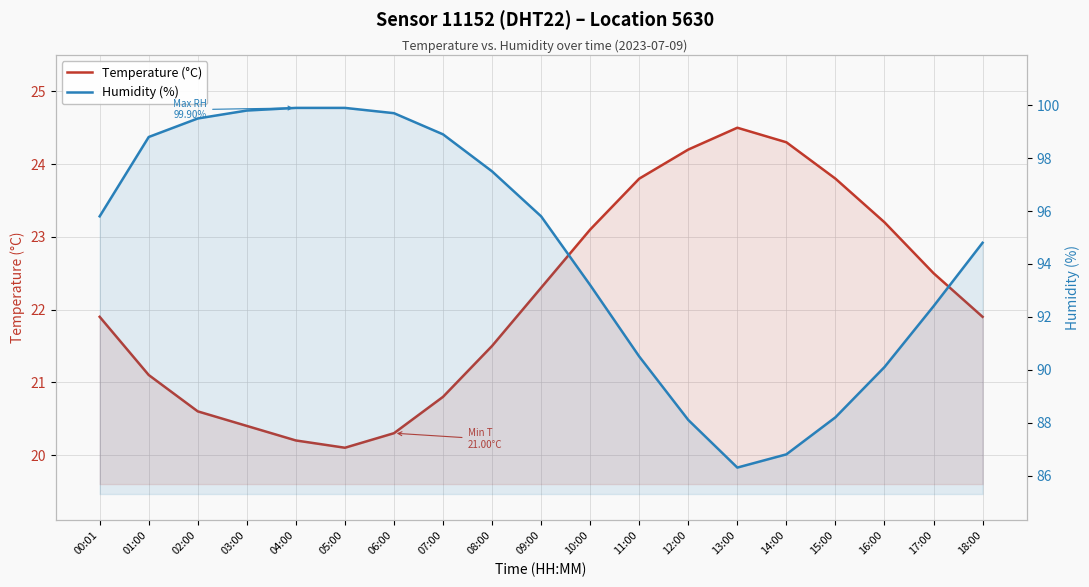

Rank the series by their maximum value, from lowest to highest.

Temperature (°C), Humidity (%)